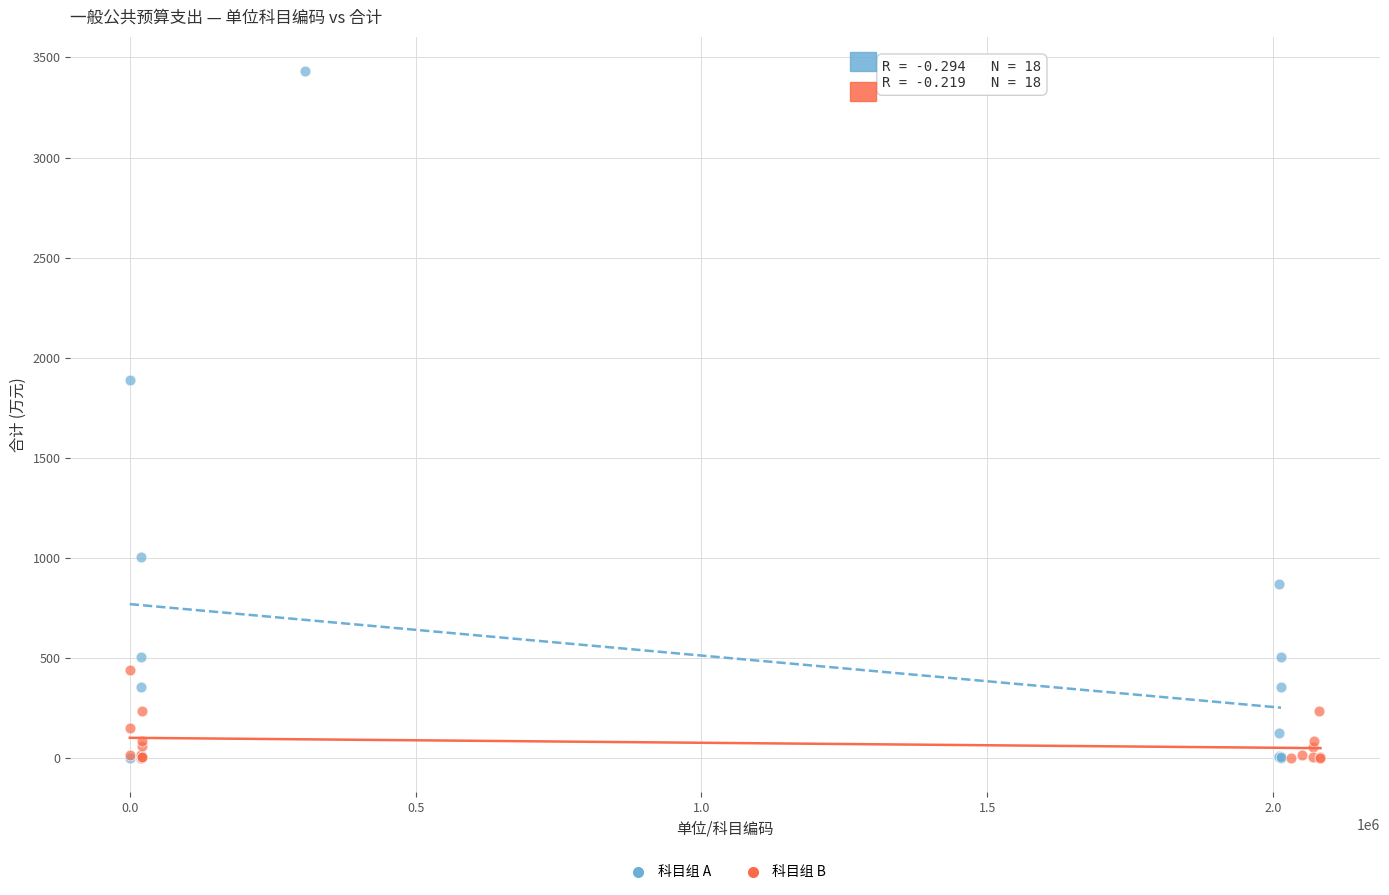

Which series contains the highest Y value?

科目组 A